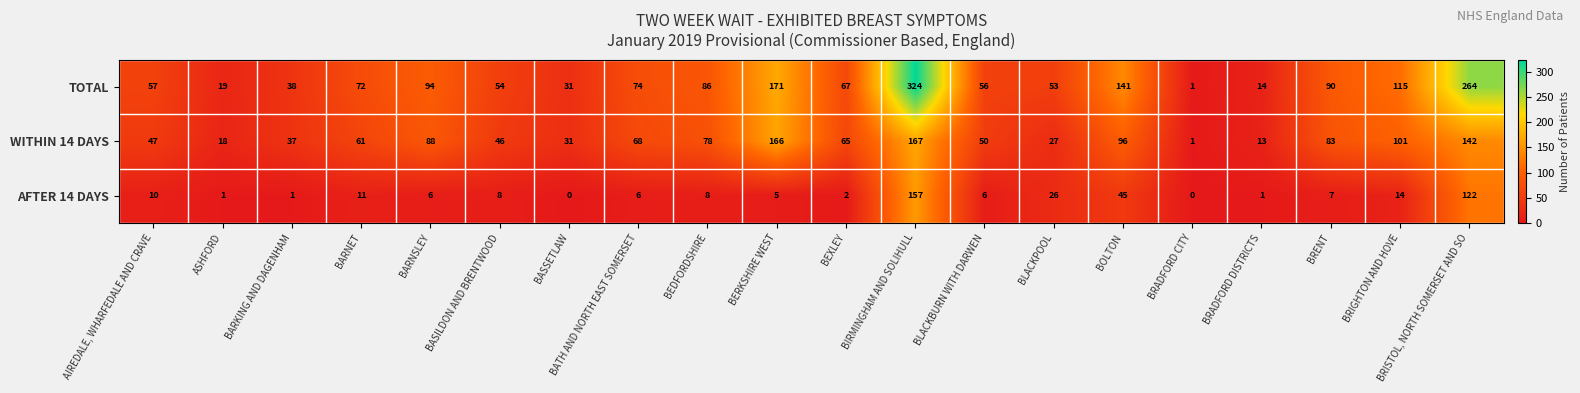

At which label is TOTAL closest to 162?

BERKSHIRE WEST